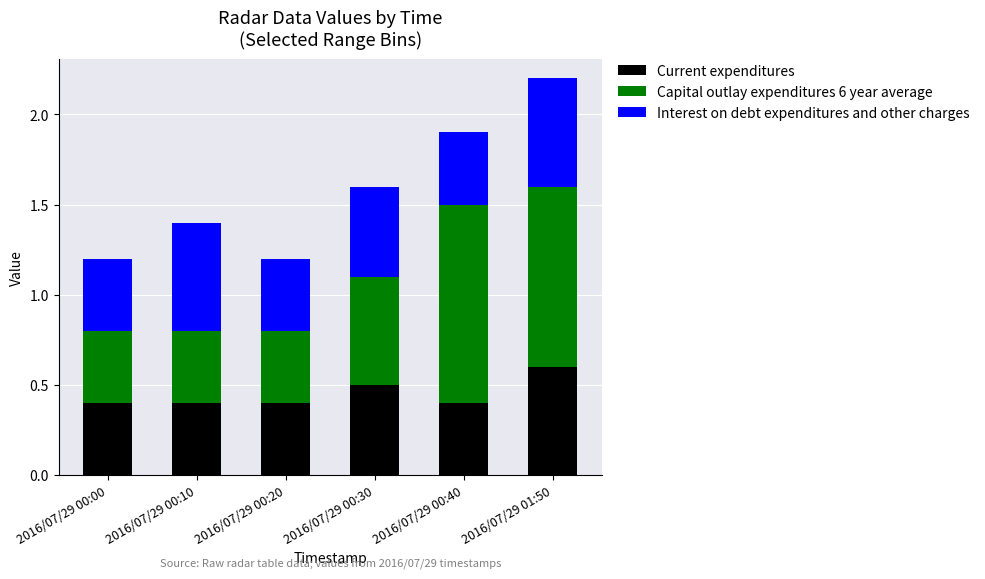

Are the bars grouped side by side (vs. stacked)?

No